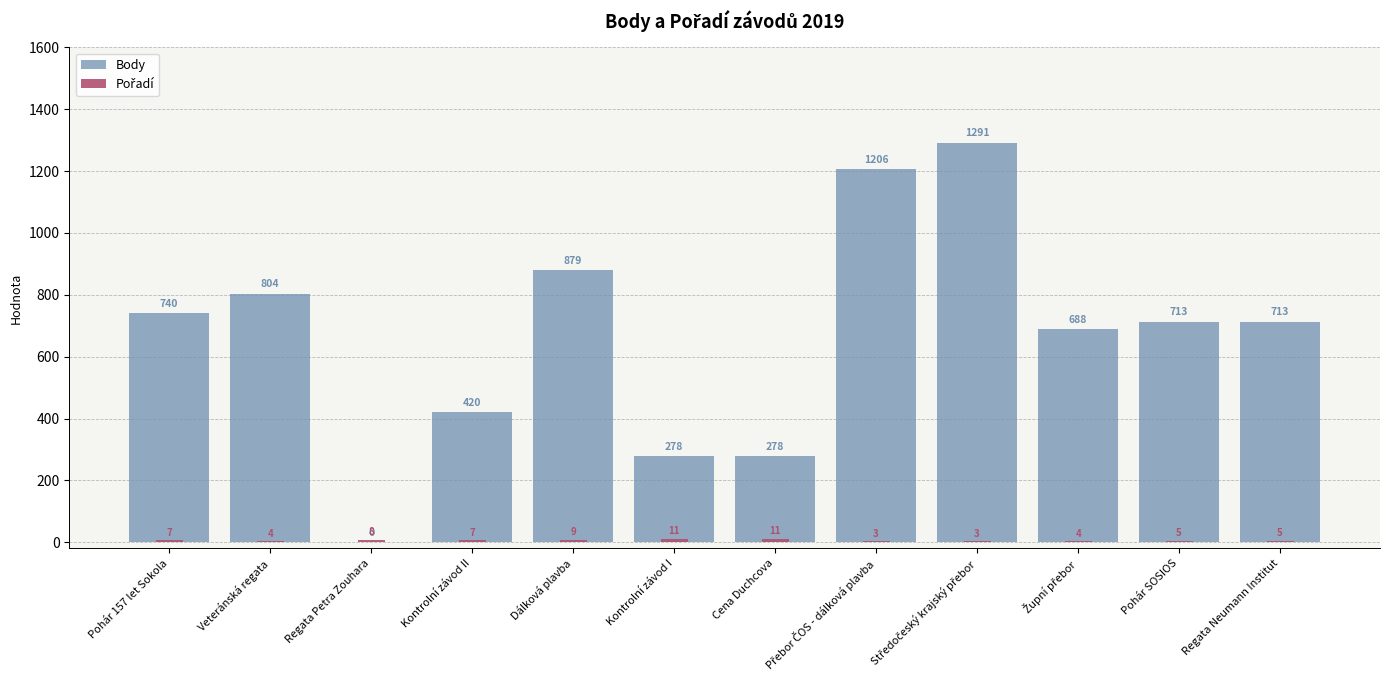

What is the sum of the Body values at Středočeský krajský přebor and Dálková plavba?

2170